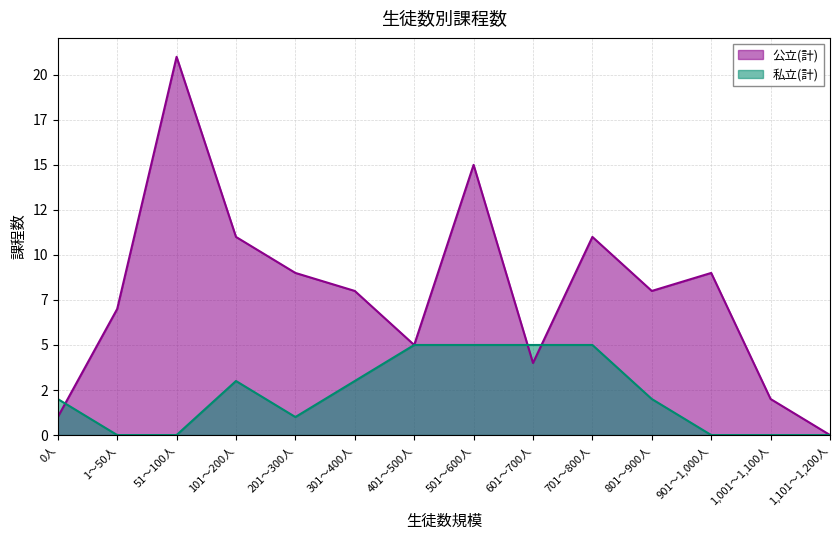

What are all the series names shown in the legend?

公立(計), 私立(計)